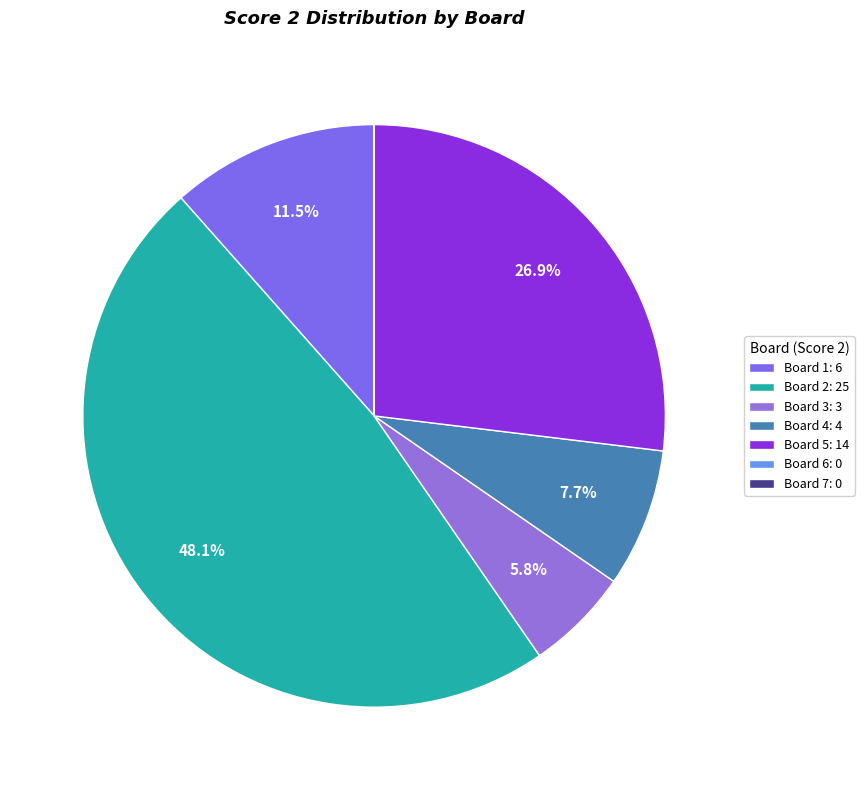

Which category has the biggest portion of the pie?

Board 2